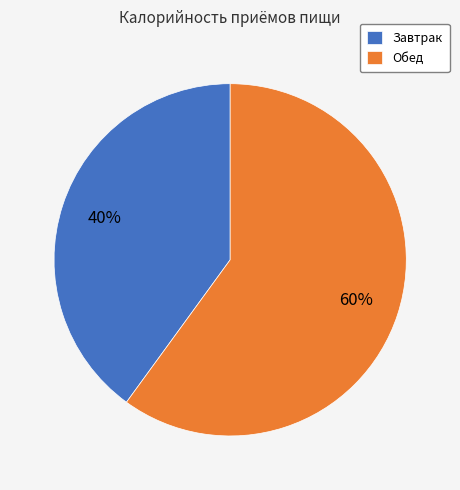

Is Обед the majority of the pie?

Yes